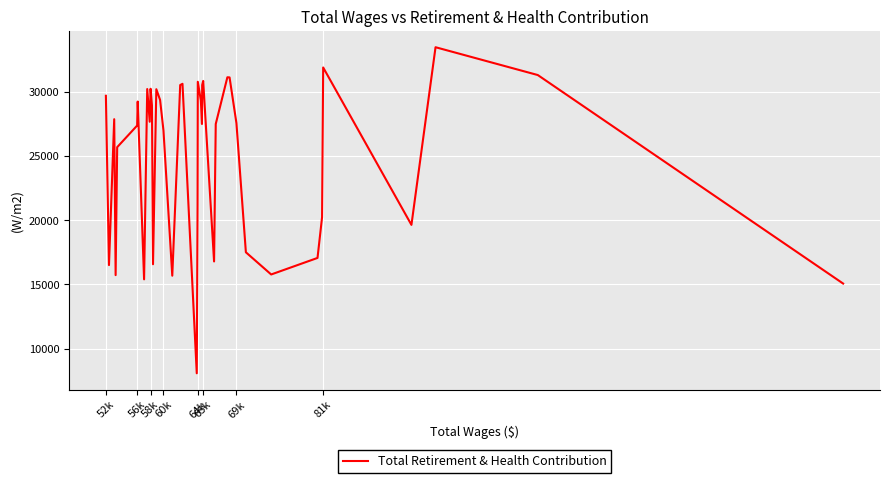

True or false: there are more than 2 points higher than both neighbors.

True